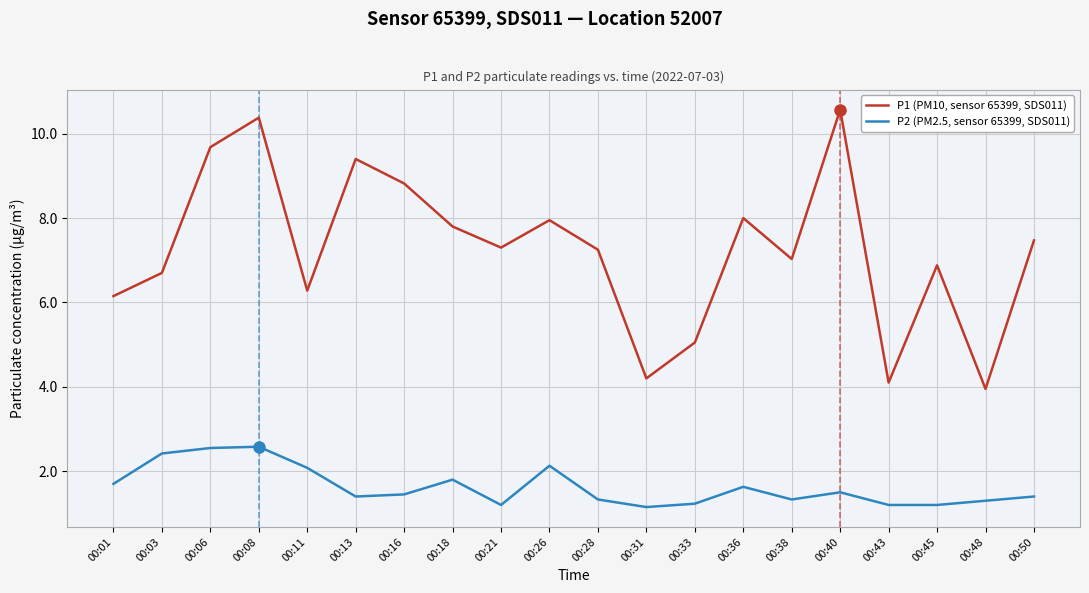

Is the value of P2 (PM2.5, sensor 65399, SDS011) at 00:40 greater than the value of P1 (PM10, sensor 65399, SDS011) at 00:03?

No